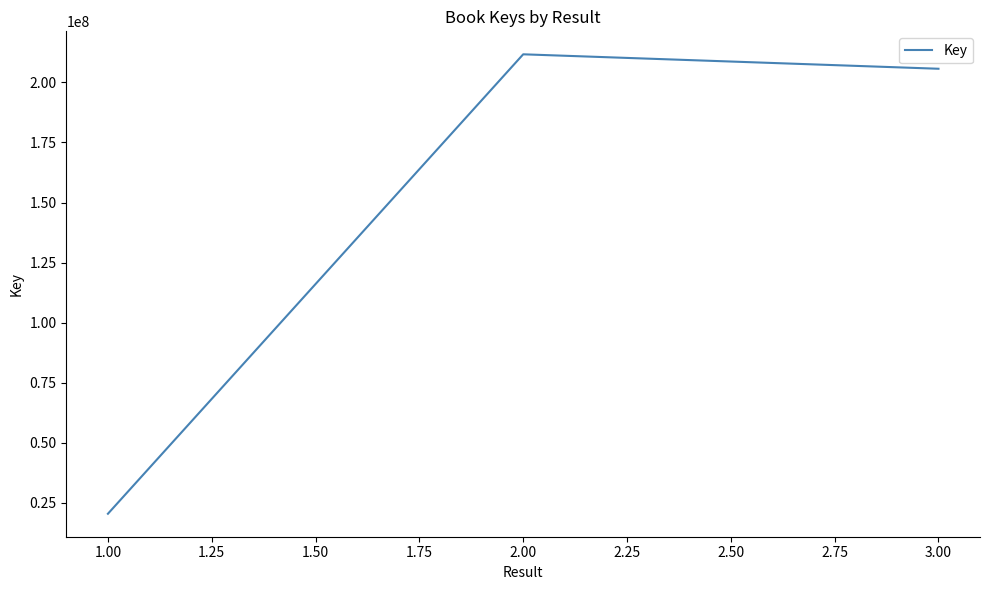

Which label corresponds to the largest value in the chart?

2.00